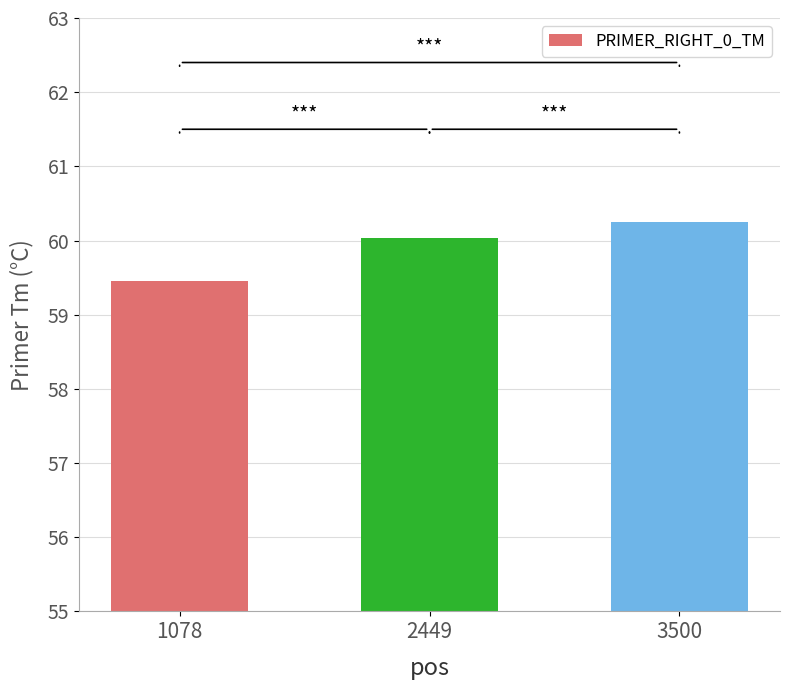

Where does the data first go above 60?

2449